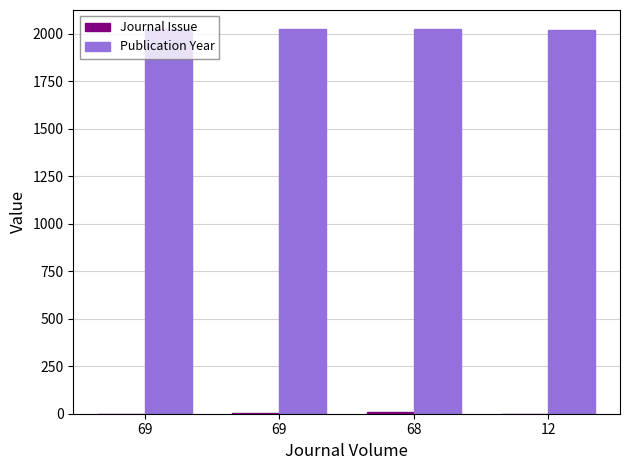

Are the bars horizontal?

No